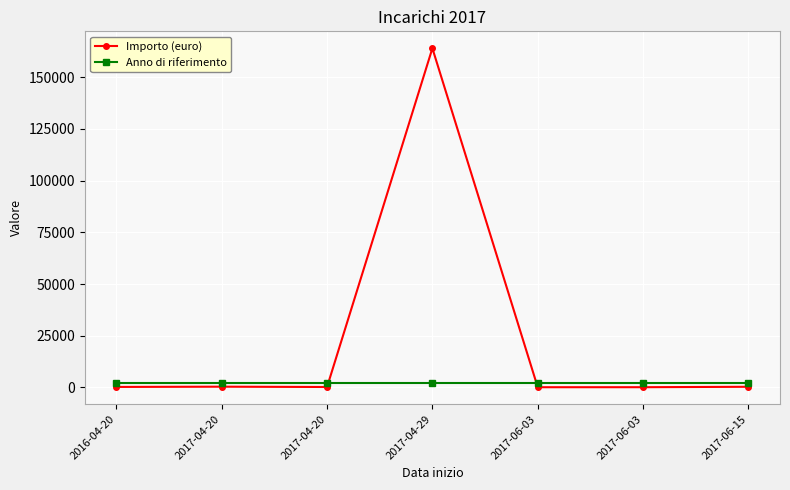

Does the chart have visible grid lines?

Yes